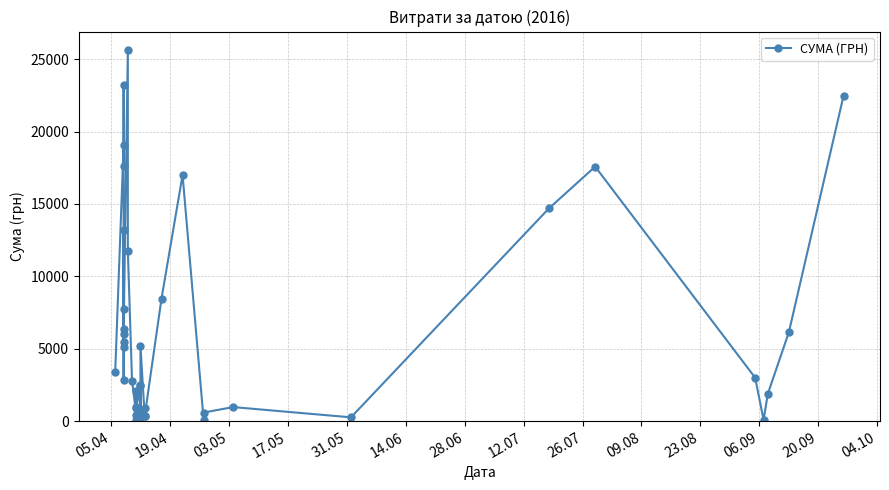

How many lines are shown in the chart?

1